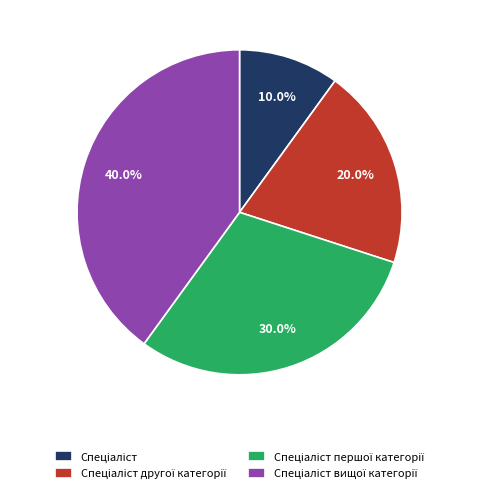

Is there any slice that represents more than half of the pie?

No